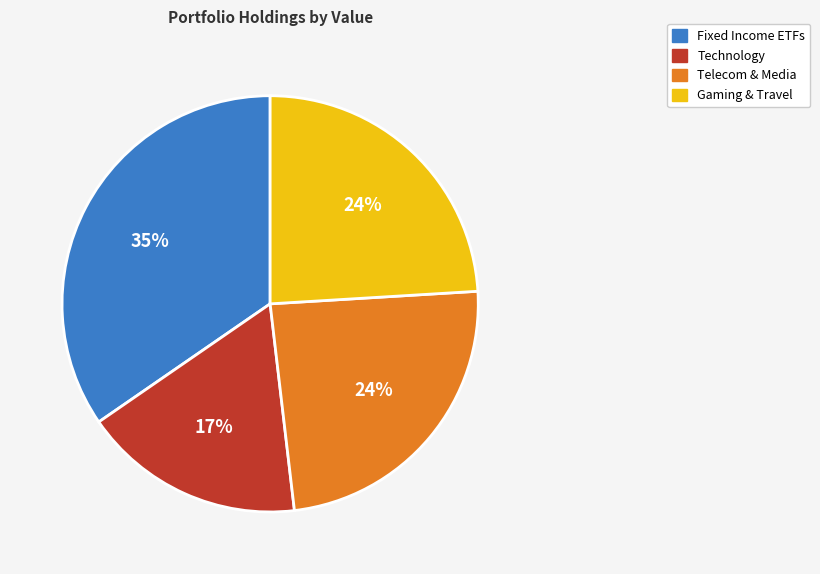

Is there a majority slice in this chart?

No